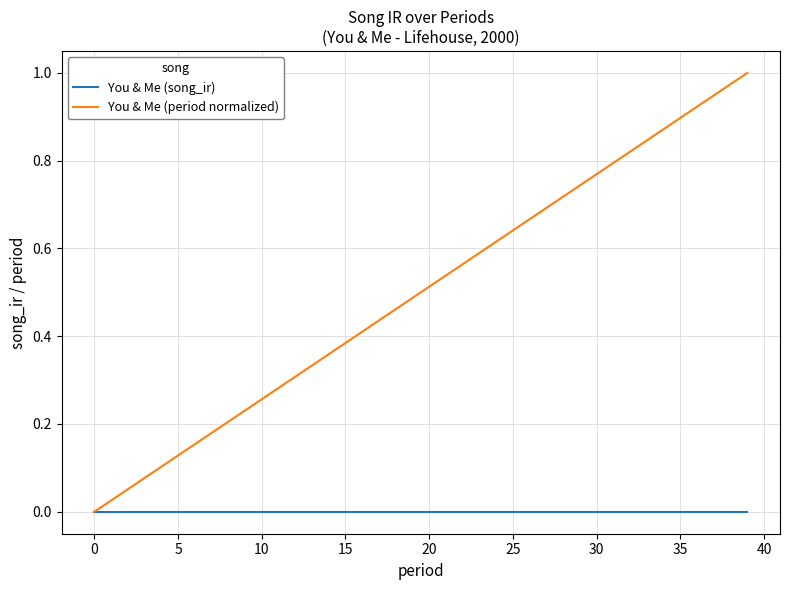

Which series has the widest spread of values?

You & Me (period normalized)